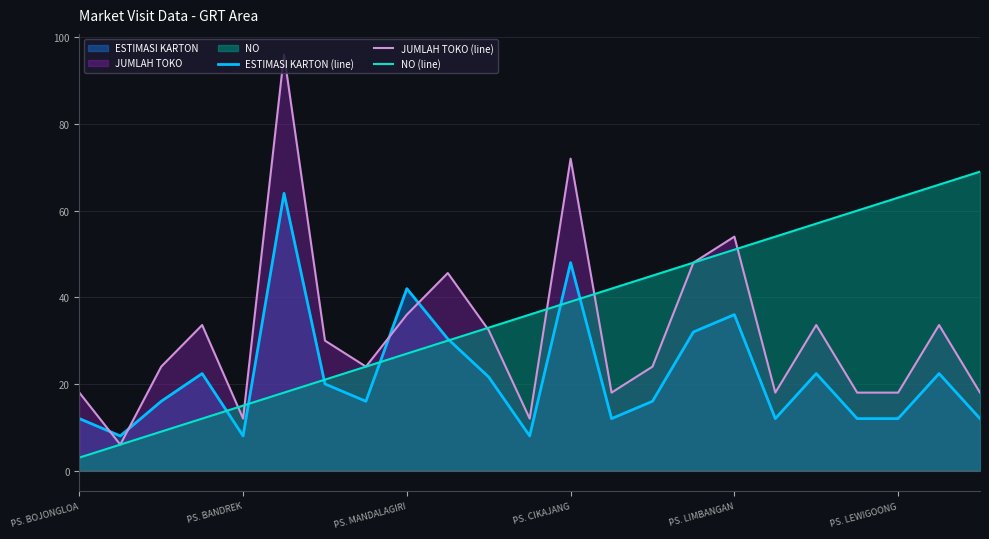

After their last crossing, which series has the higher values: JUMLAH TOKO (line) or ESTIMASI KARTON (line)?

JUMLAH TOKO (line)